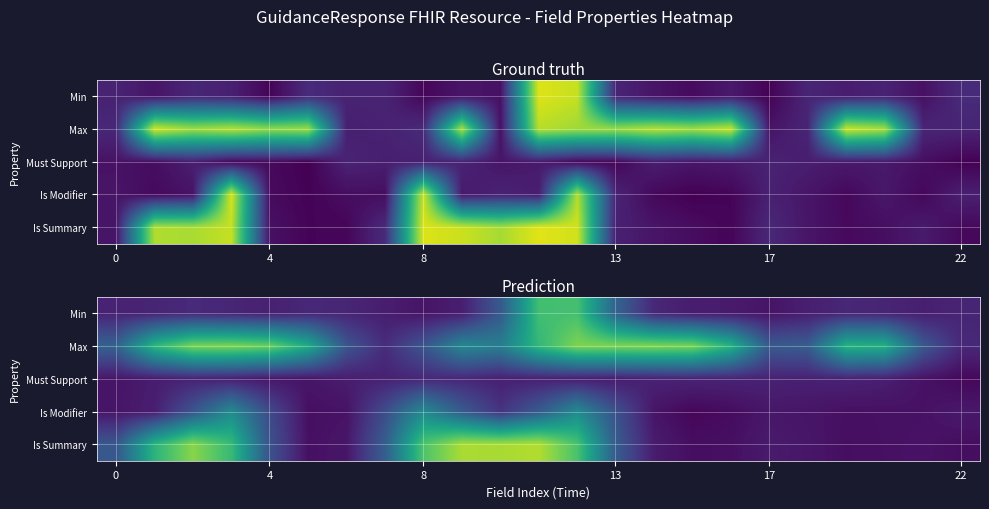

What is the difference between the highest and lowest values at 22?

0.7